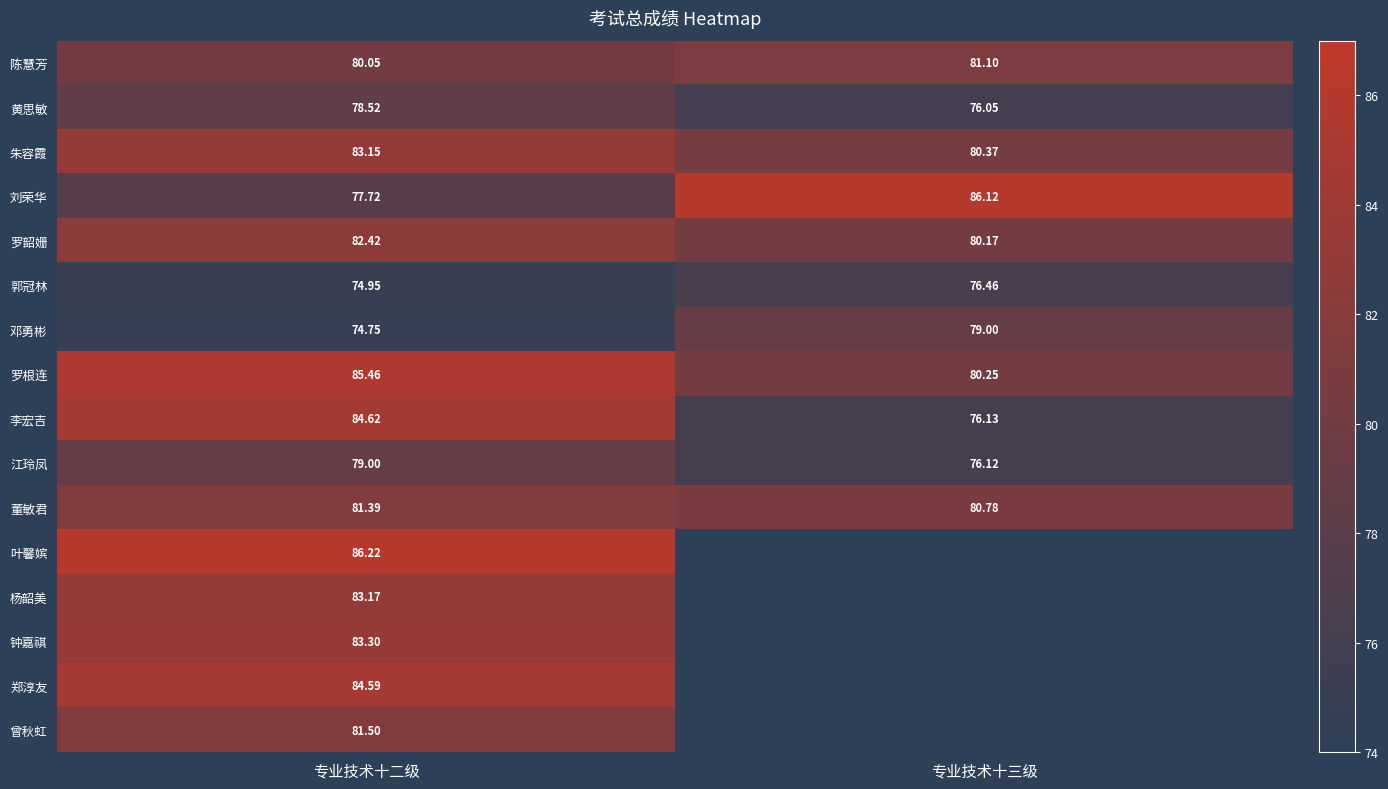

Which category has the lowest value in the 陈慧芳 series?

专业技术十二级